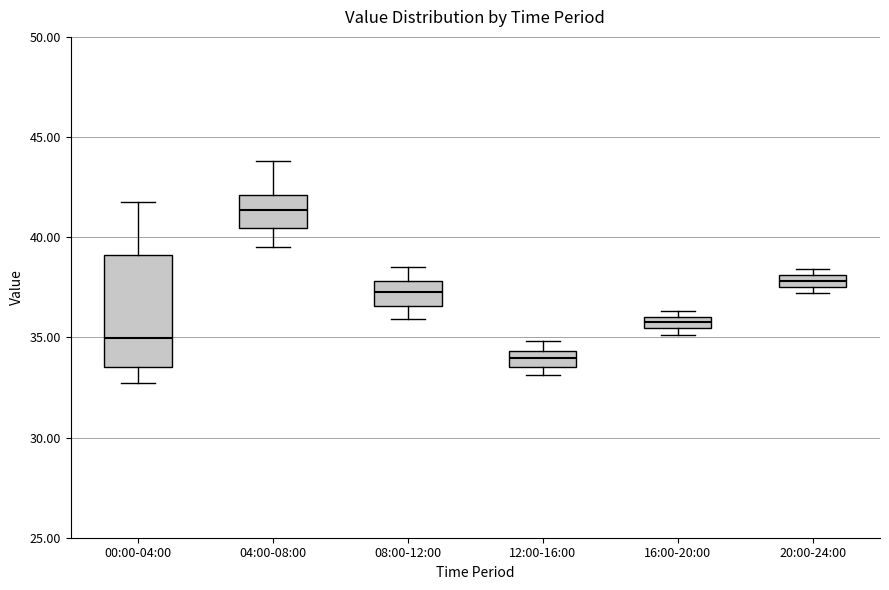

Where does the upper whisker of the box for 08:00-12:00 end on the y-axis? The values are not printed on the chart, so give them approximately, as read against the axis.

38.5